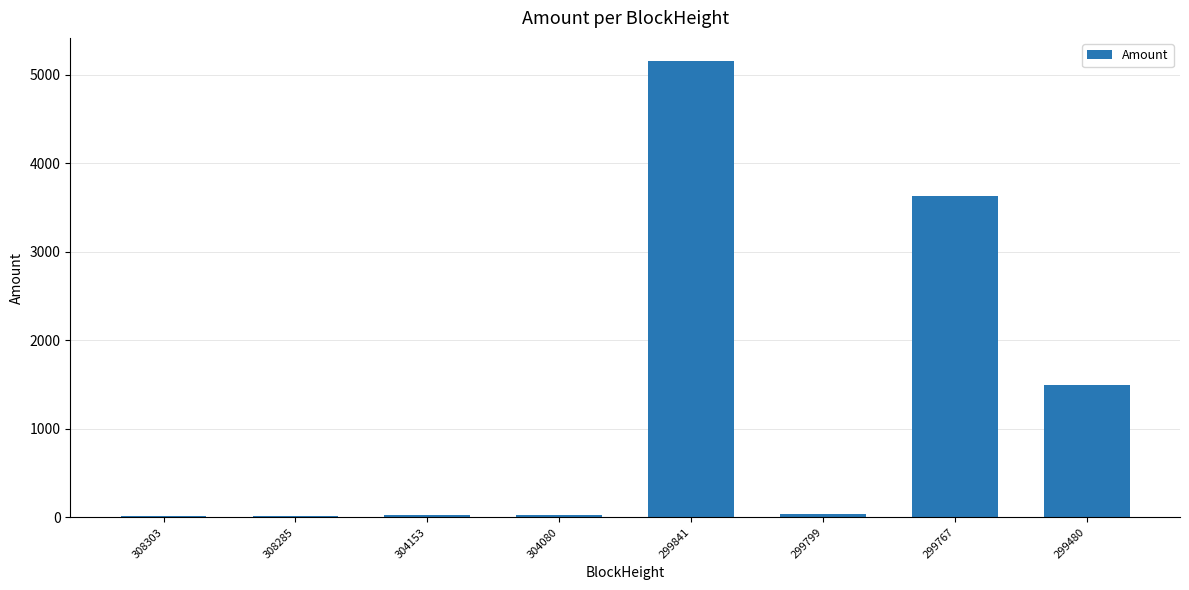

Which category has the highest value across all series?

299841